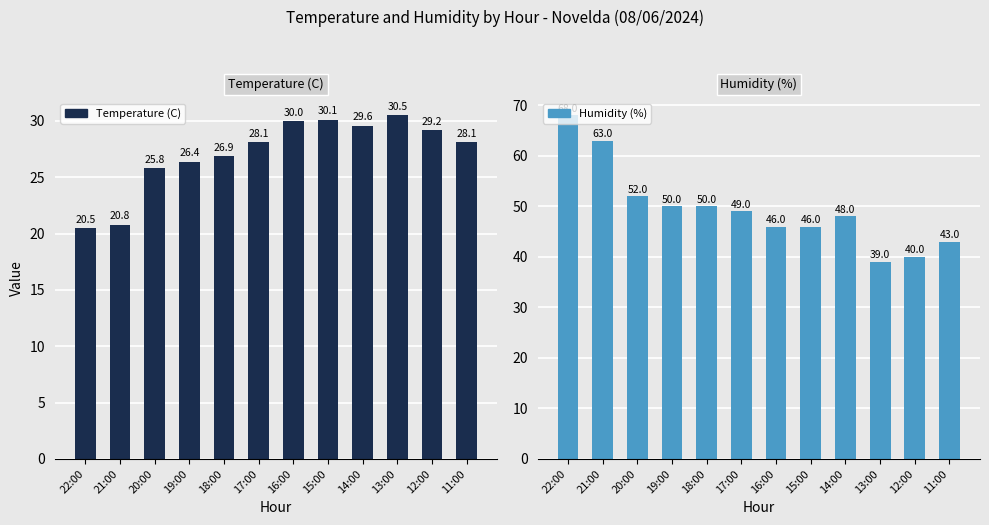

Are the bars horizontal?

No